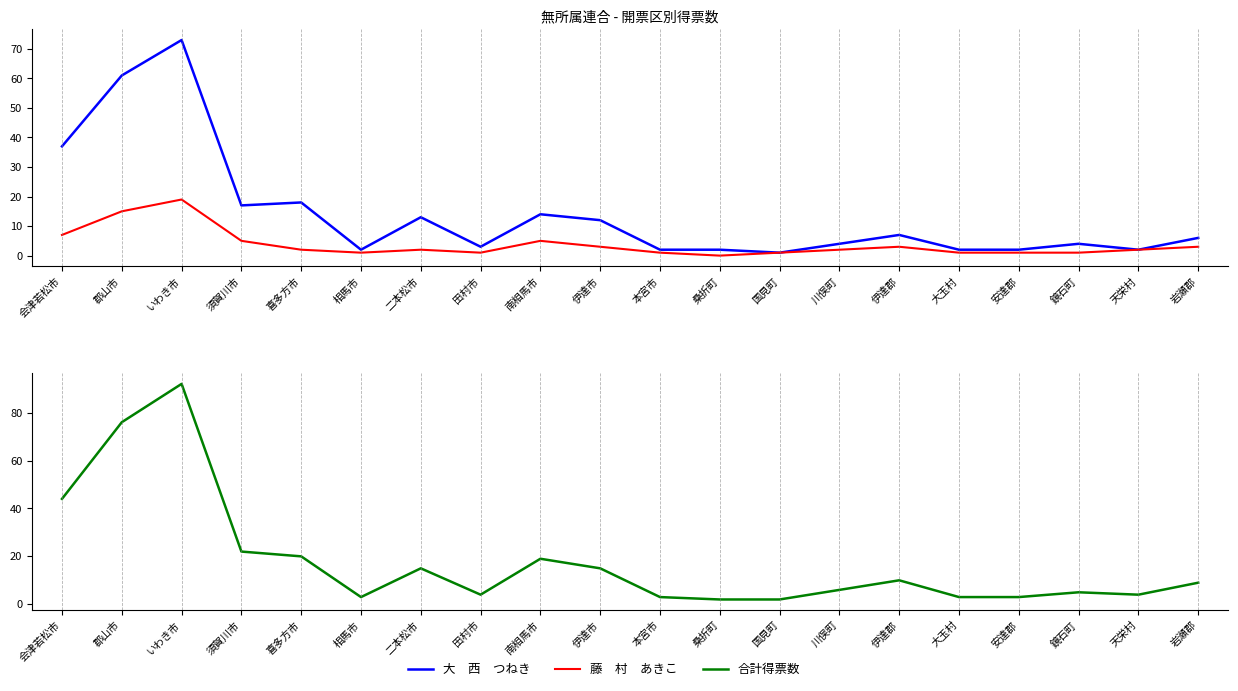

Reading left to right, extract all data points from this chart.

大　西　つねき: 会津若松市=37	郡山市=61	いわき市=73	須賀川市=17	喜多方市=18	相馬市=2	二本松市=13	田村市=3	南相馬市=14	伊達市=12	本宮市=2	桑折町=2	国見町=1	川俣町=4	伊達郡=7	大玉村=2	安達郡=2	鏡石町=4	天栄村=2	岩瀬郡=6
藤　村　あきこ: 会津若松市=7	郡山市=15	いわき市=19	須賀川市=5	喜多方市=2	相馬市=1	二本松市=2	田村市=1	南相馬市=5	伊達市=3	本宮市=1	桑折町=0	国見町=1	川俣町=2	伊達郡=3	大玉村=1	安達郡=1	鏡石町=1	天栄村=2	岩瀬郡=3
合計得票数: 会津若松市=44	郡山市=76	いわき市=92	須賀川市=22	喜多方市=20	相馬市=3	二本松市=15	田村市=4	南相馬市=19	伊達市=15	本宮市=3	桑折町=2	国見町=2	川俣町=6	伊達郡=10	大玉村=3	安達郡=3	鏡石町=5	天栄村=4	岩瀬郡=9